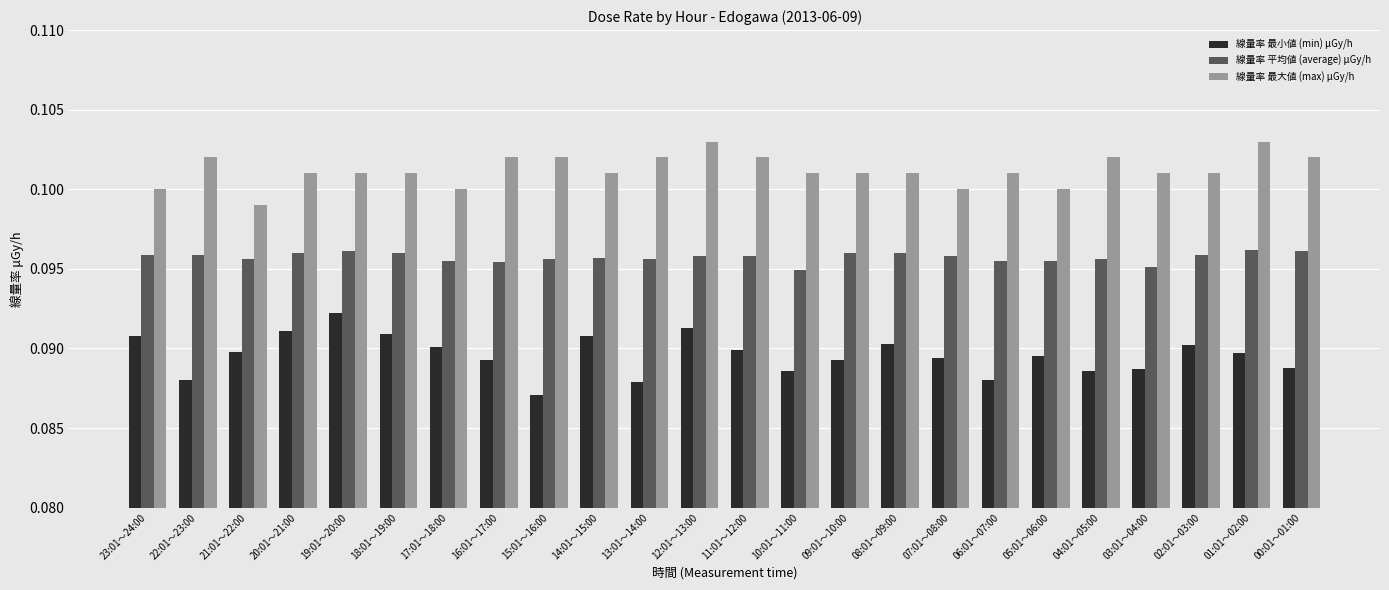

Does the chart contain stacked bars?

No